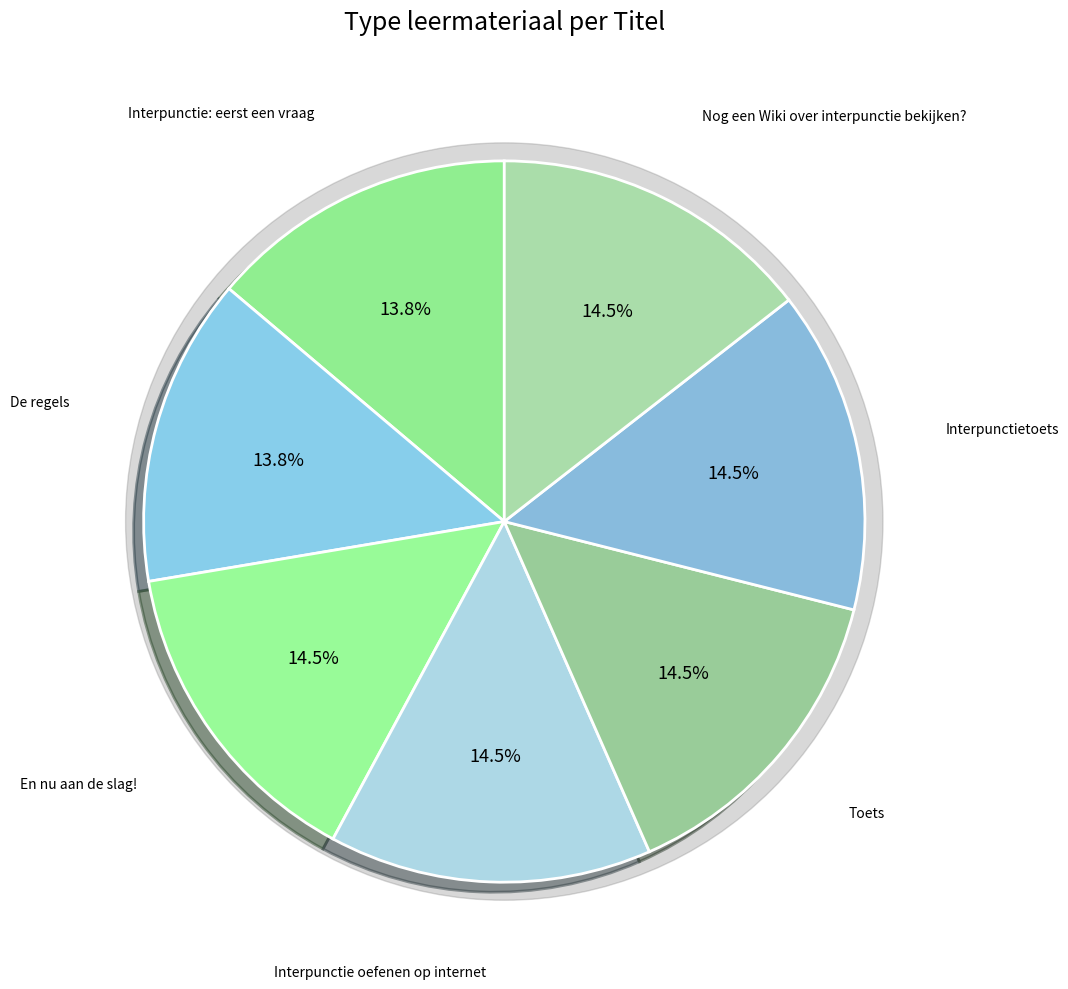

To the nearest percent, what is the difference between the largest and smallest slice percentages?

1%